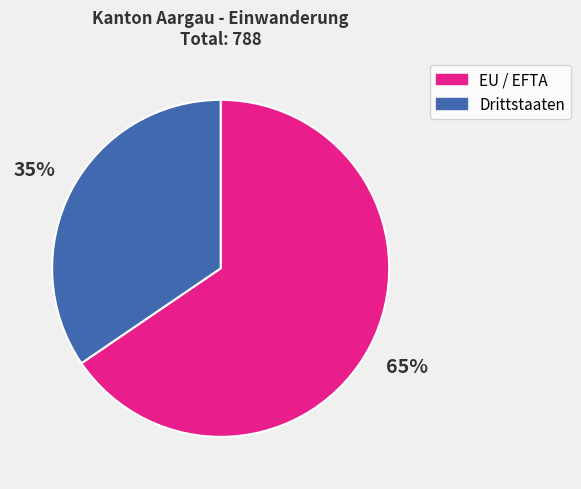

What percentage is the EU / EFTA slice, to the nearest percent?

65%